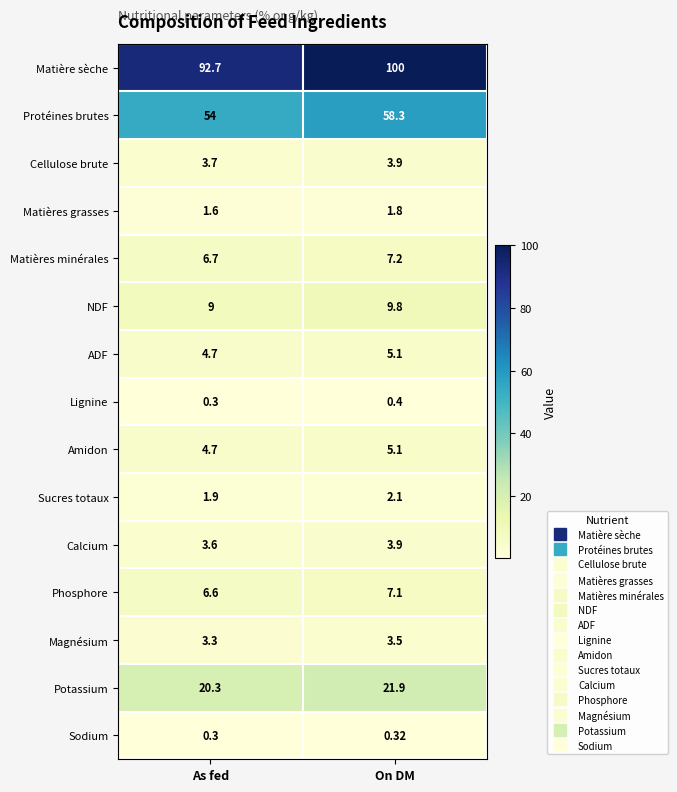

How many categories are shown in the chart?

2